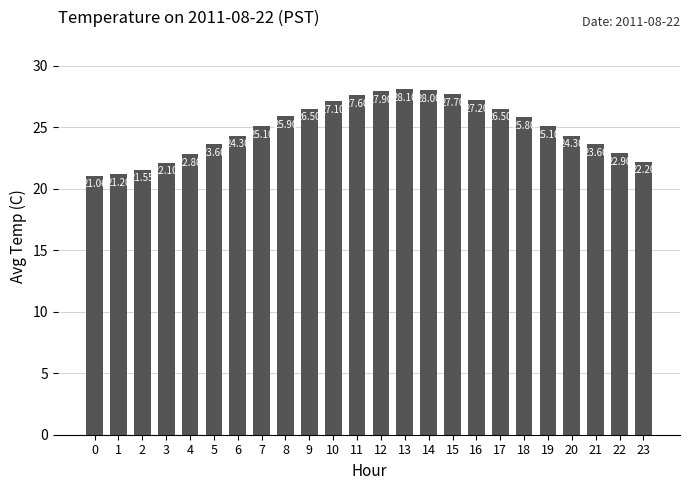

Read the value at 4.

22.8